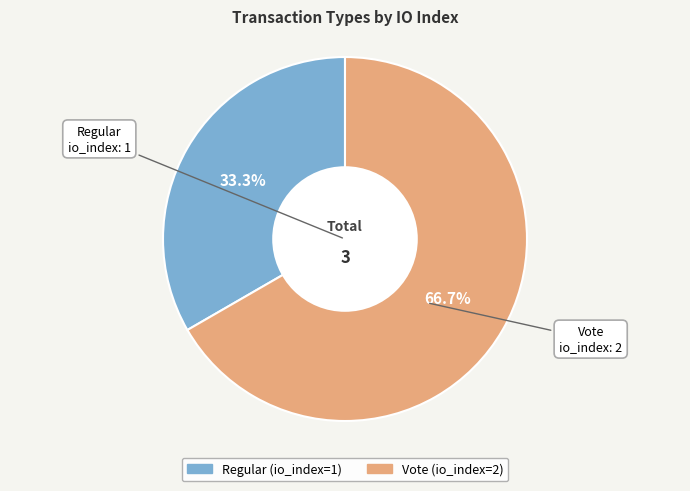

Which category accounts for the majority?

Vote